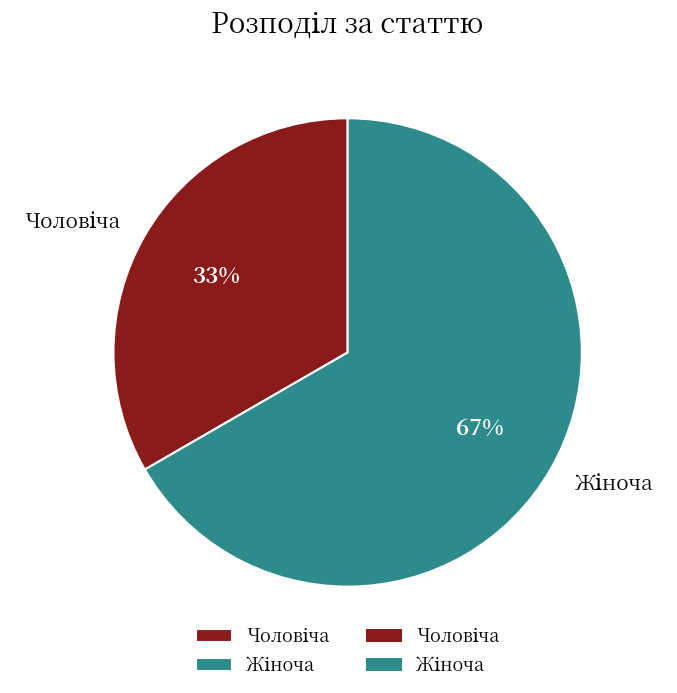

To the nearest percent, what is the average slice percentage?

50%